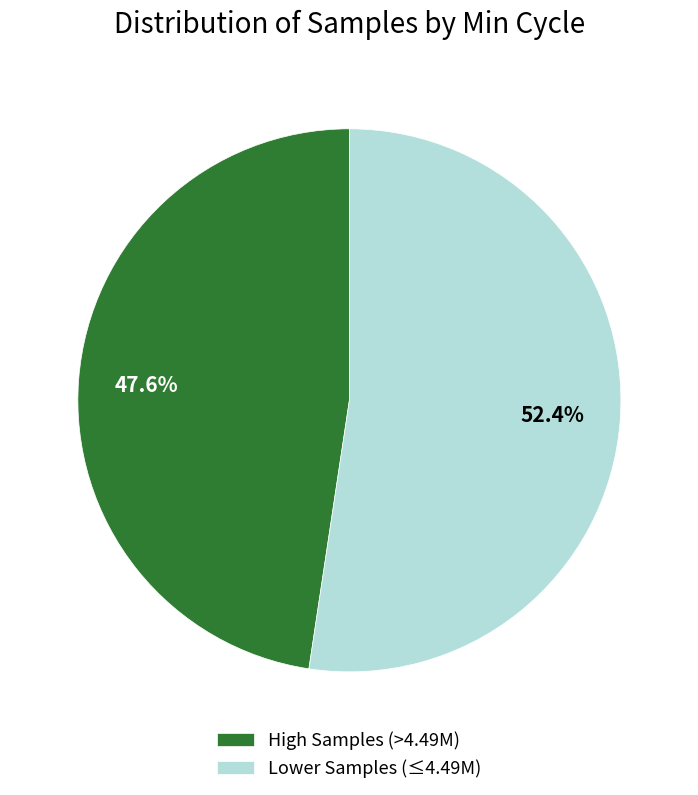

Which has a higher value, Lower Samples (≤4.49M) or High Samples (>4.49M)?

Lower Samples (≤4.49M)